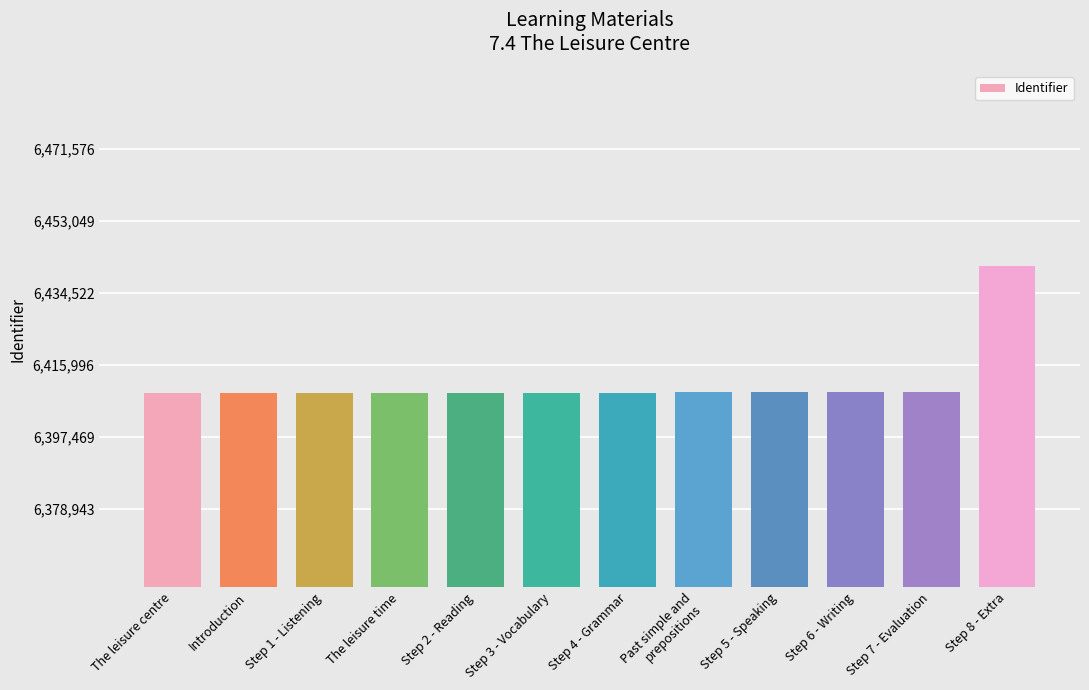

What is the average value?

6411672